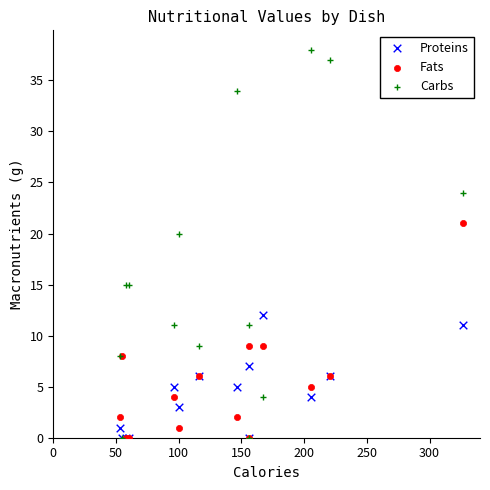

In the Carbs series, what Y value is closest to 19?

20